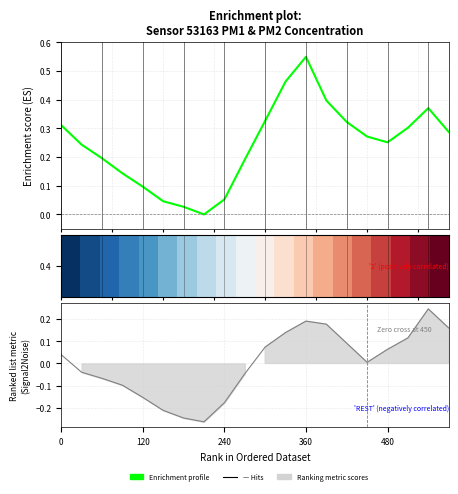

Where is the first local maximum for Enrichment profile?

360